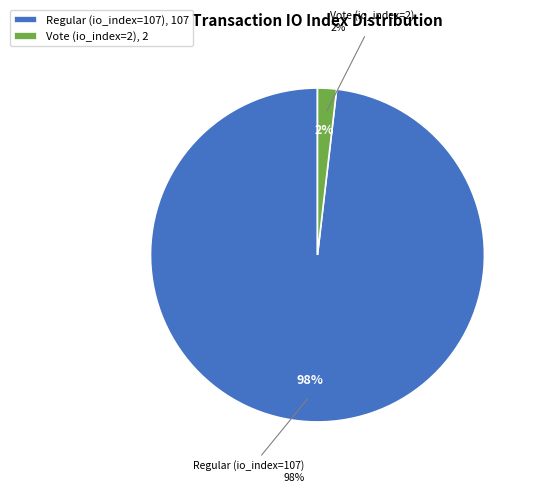

To the nearest percent, what portion does Regular (io_index=107) represent?

98%